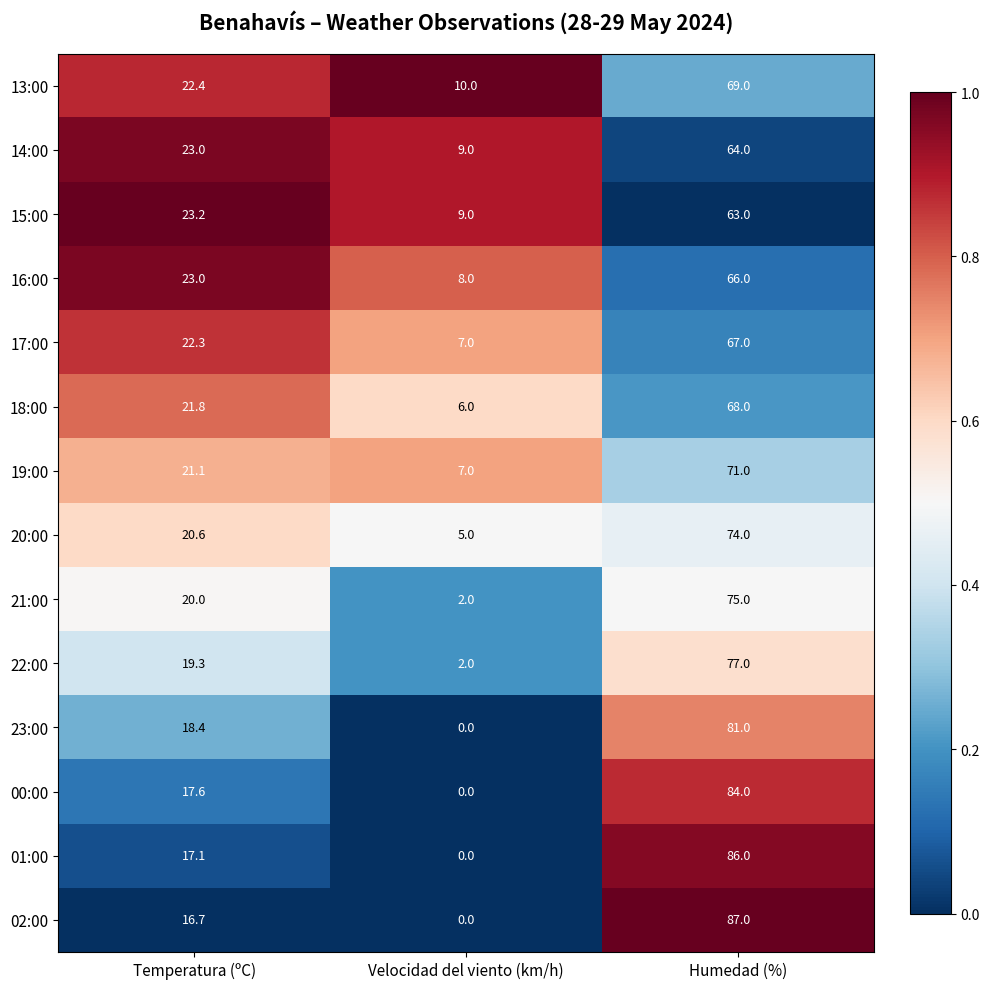

Count the number of data series in this chart.

14